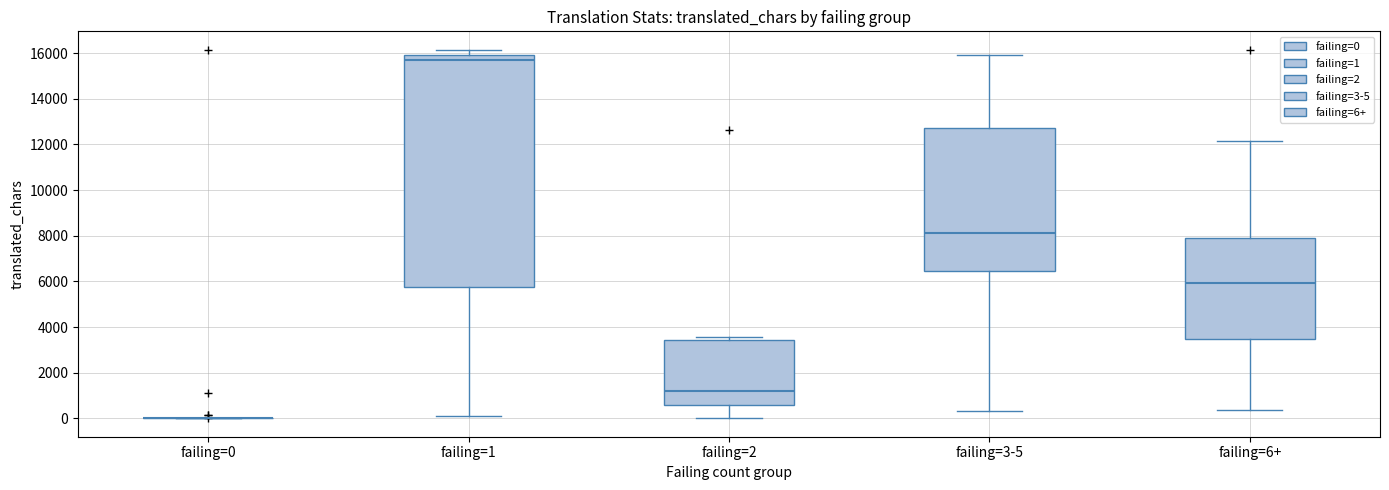

Where is the lower edge of the box for failing=2 on the y-axis? The values are not printed on the chart, so give them approximately, as read against the axis.

600